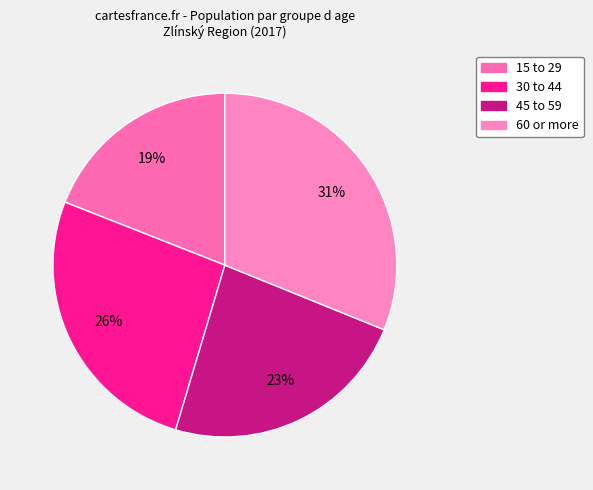

The 30 to 44 slice represents 18% of the pie. True or false?

False